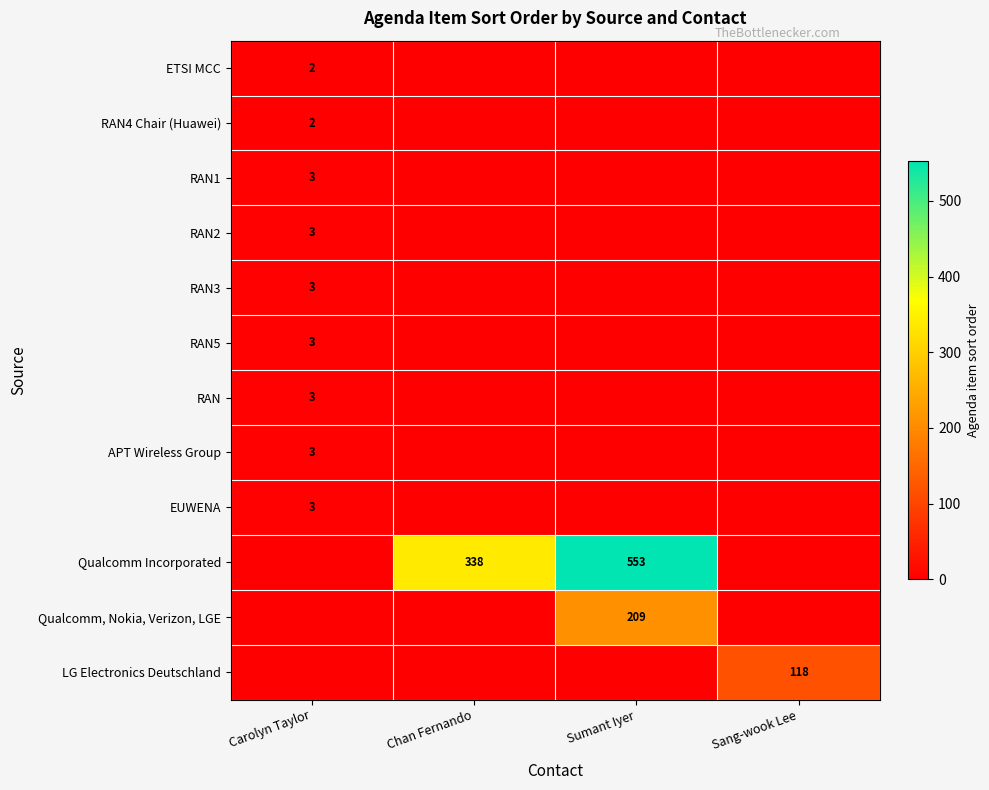

The RAN5 series shows 1 at Carolyn Taylor. True or false?

False